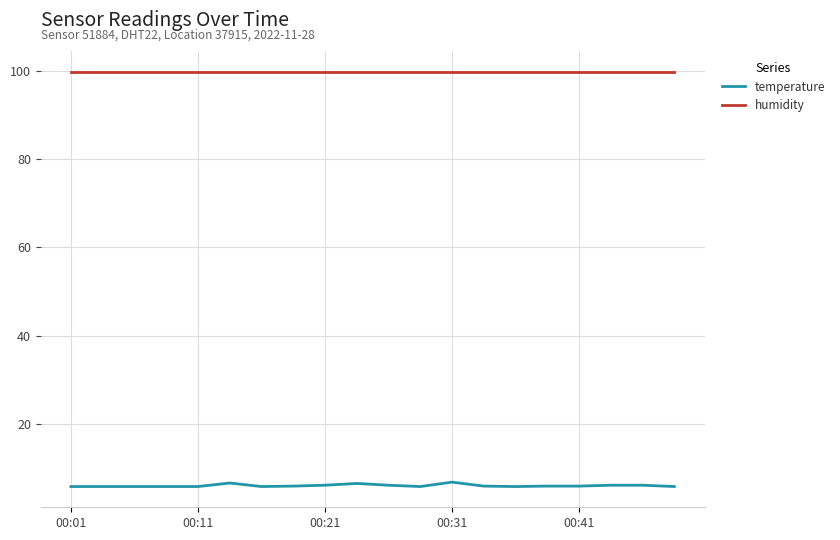

List the series in order of their peak value, lowest first.

temperature, humidity